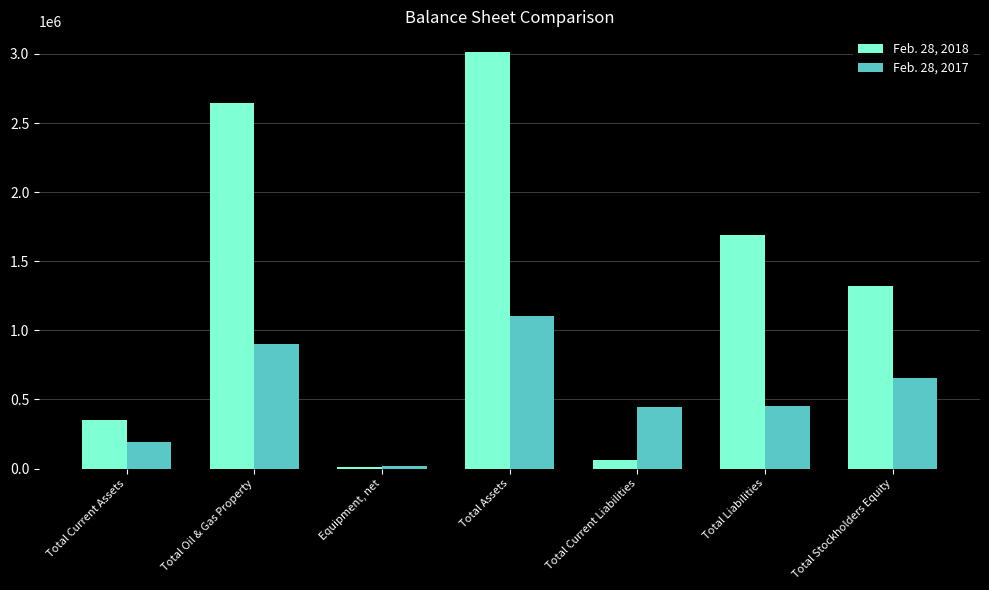

What position from the right is Total Current Liabilities?

3